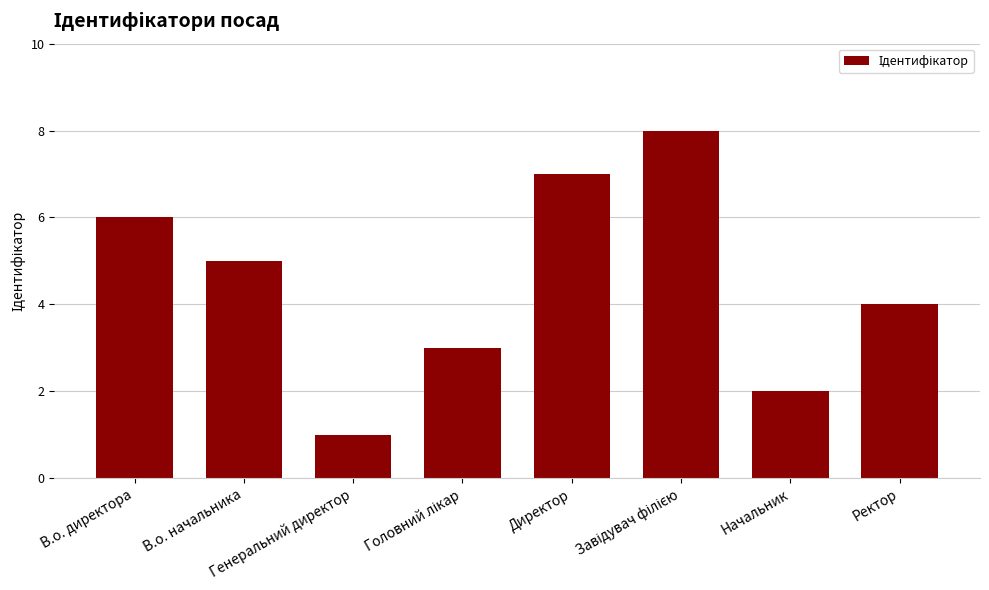

Are the bars horizontal?

No